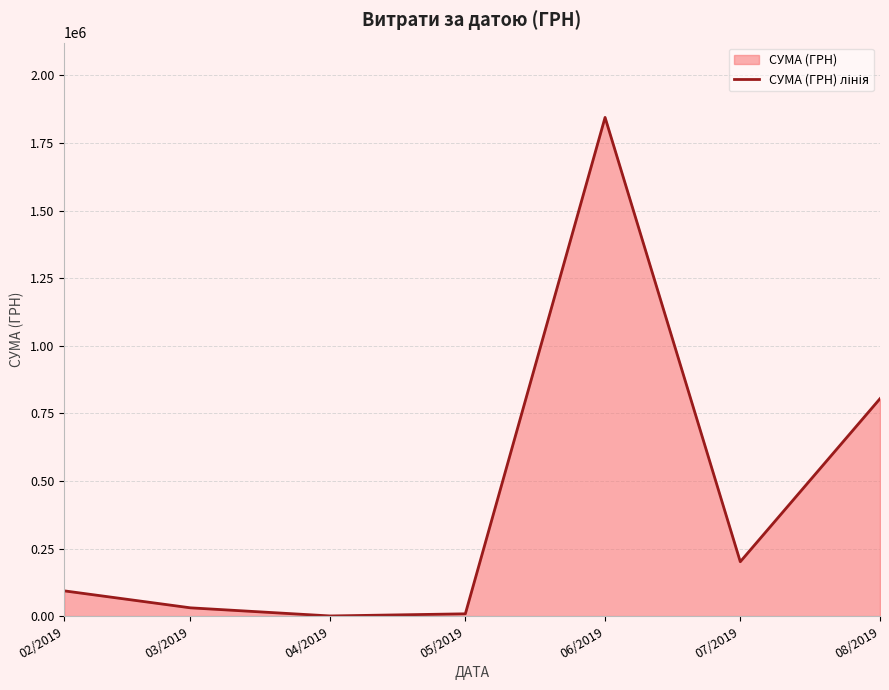

What is the change in value from 07/2019 to 08/2019?

+603197.8